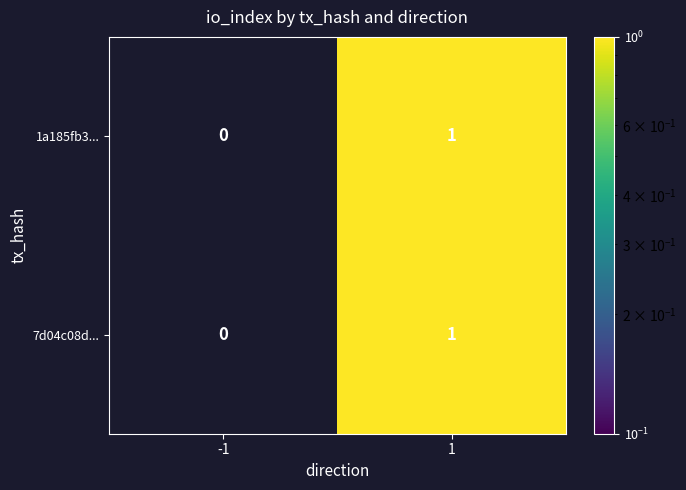

List the labels in order of 1a185fb3... value, smallest first.

-1, 1